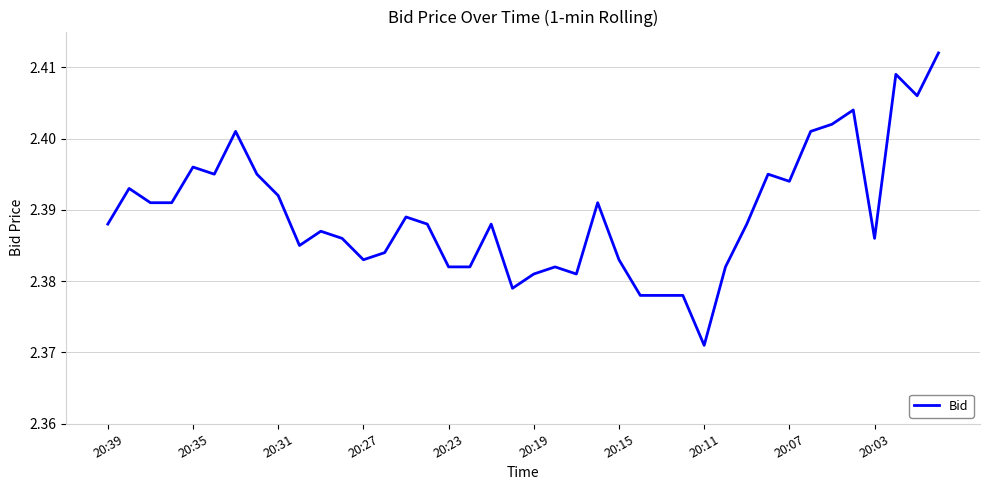

Does the chart have visible grid lines?

Yes